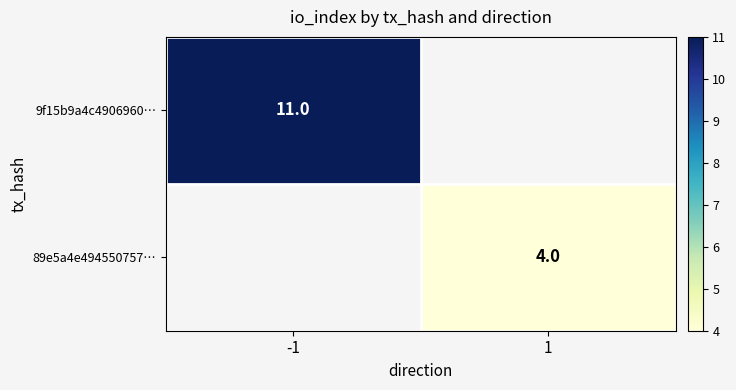

The value of 89e5a4e494550757… at 1 is 2. True or false?

False